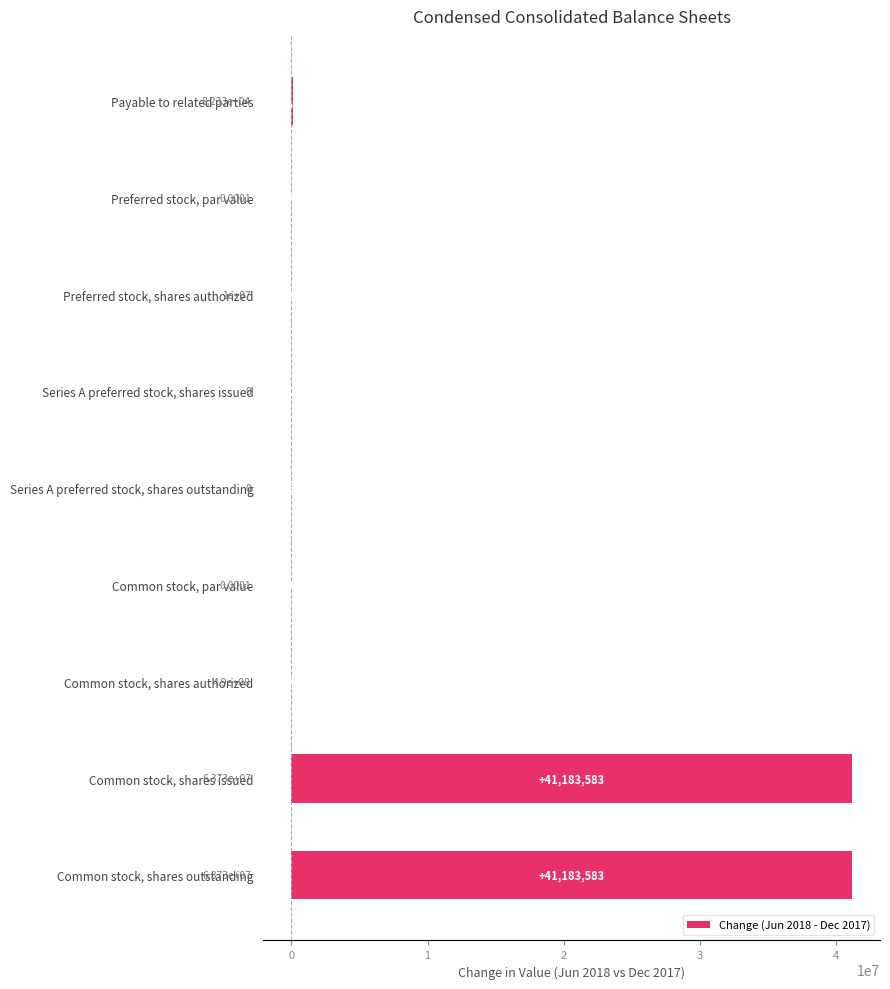

What is the average value?

9160938